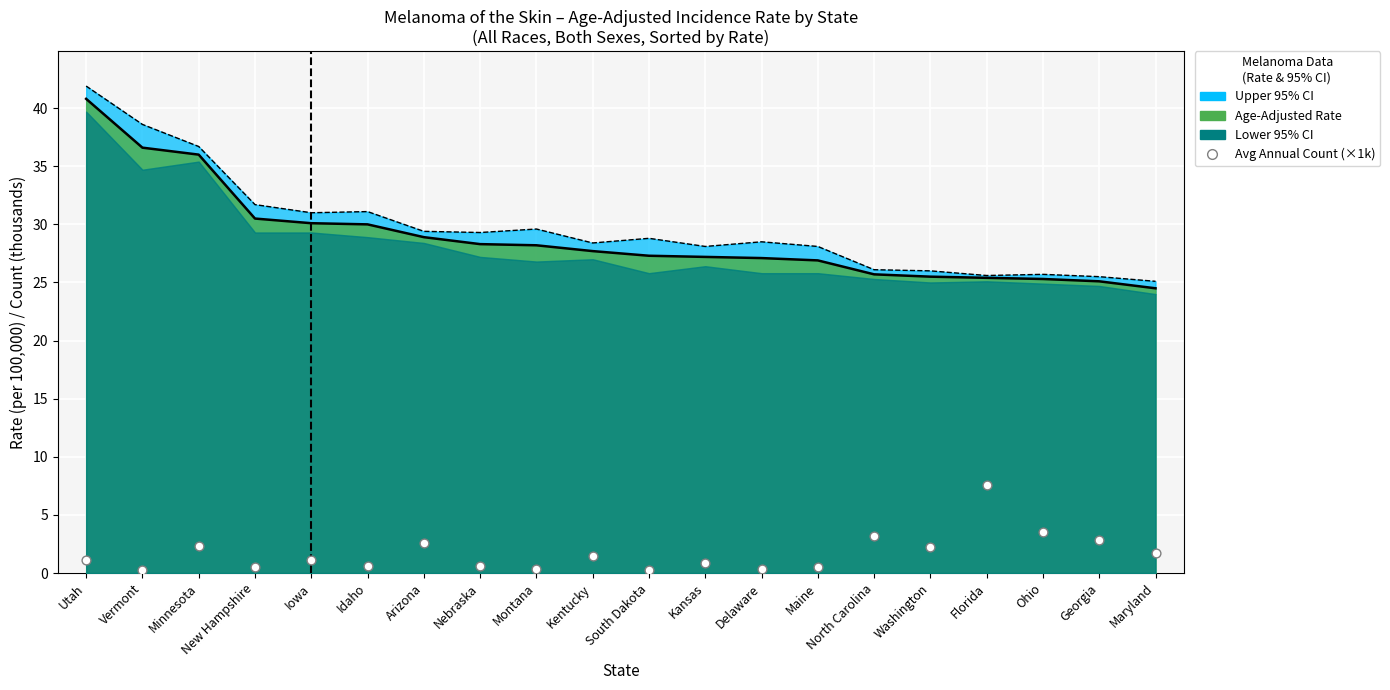

What is the change in value from Montana to Maine?

+0.1